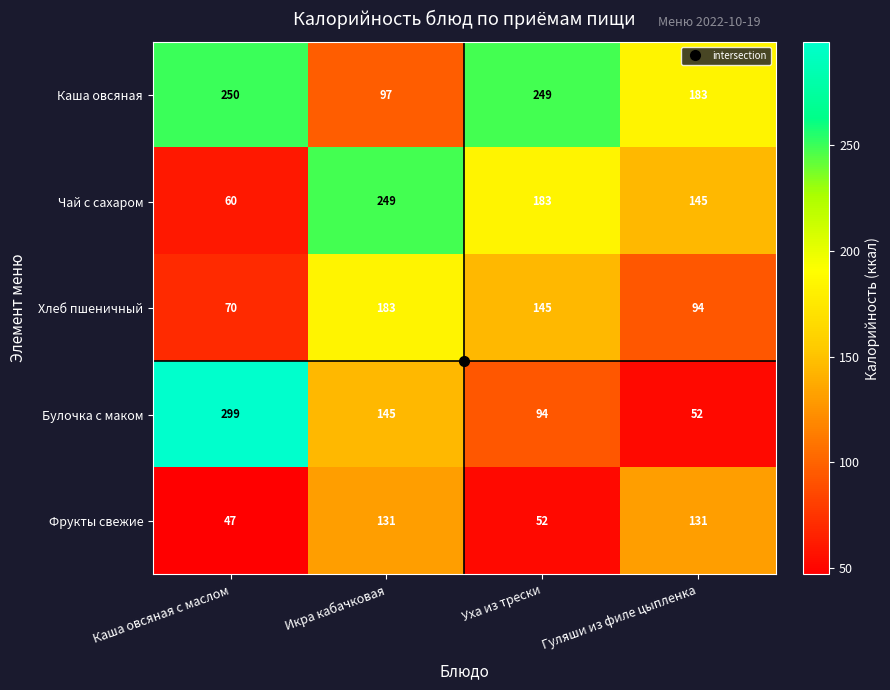

What is the difference between the Чай с сахаром values at Каша овсяная с маслом and Икра кабачковая?

189